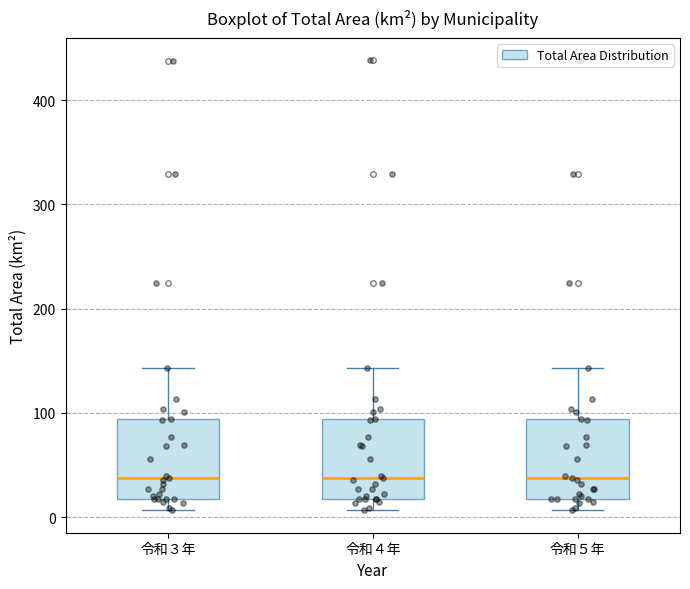

Reading left to right, read every box against the y-axis: the position of its median line, the range the box covers, and the ends of its whiskers. The values are not printed on the chart, so give them approximately, as read against the axis.

令和３年: median 40, box 20 to 90, whiskers 10 to 140
令和４年: median 40, box 20 to 90, whiskers 10 to 140
令和５年: median 40, box 20 to 90, whiskers 10 to 140